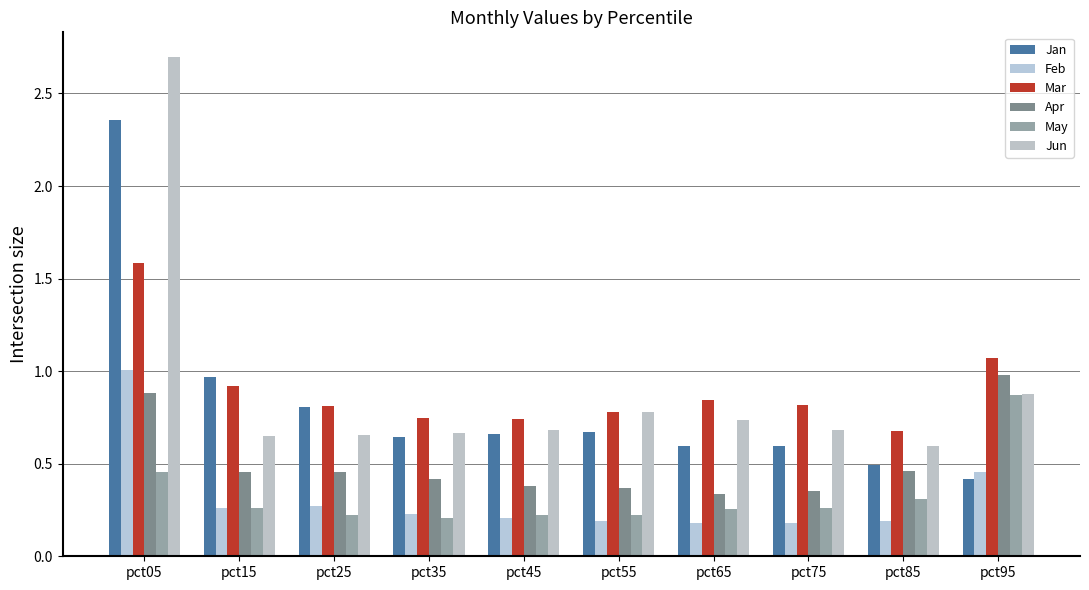

How many distinct data groups are displayed?

6